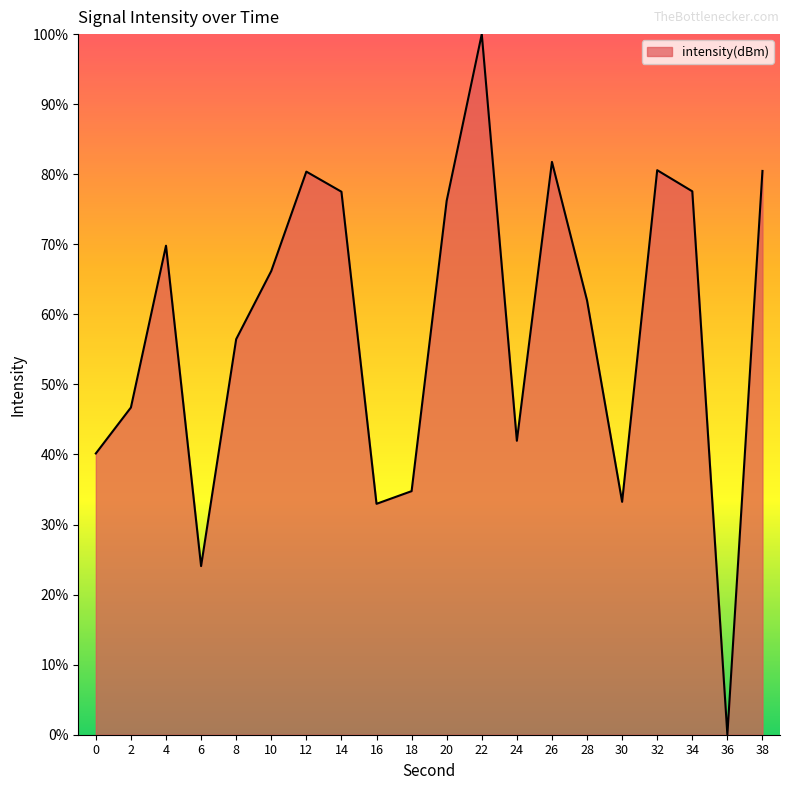

At which category does the chart reach its minimum across all series?

36